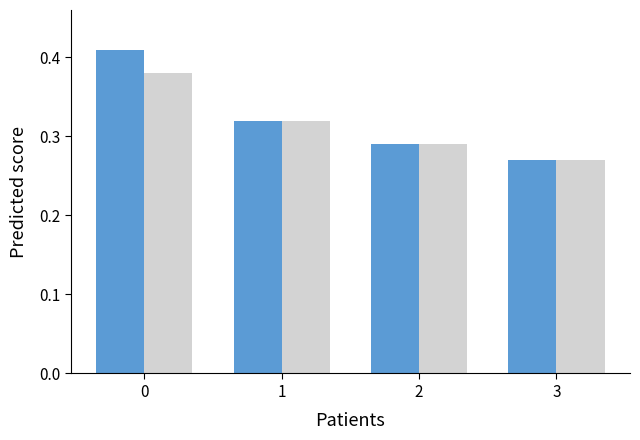

What is the total value across all series at 1?

0.6